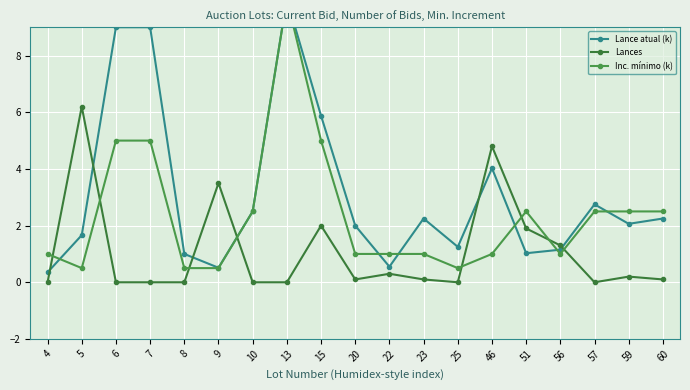

Which series has the largest total across all categories?

Lance atual (k)